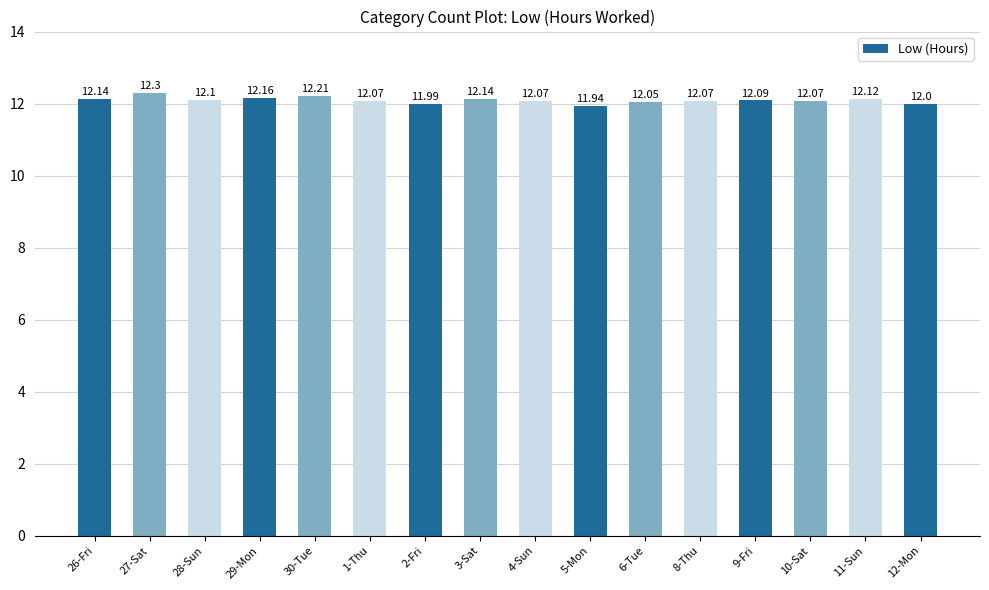

Reading left to right, what are all the values shown in this chart?

12.1	12.3	12.1	12.2	12.2	12.1	12.0	12.1	12.1	11.9	12.1	12.1	12.1	12.1	12.1	12.0